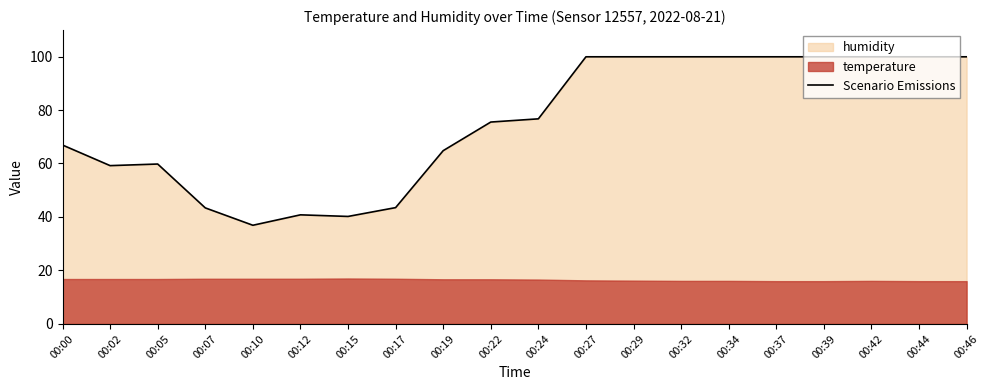

What is the greatest value displayed?

99.9